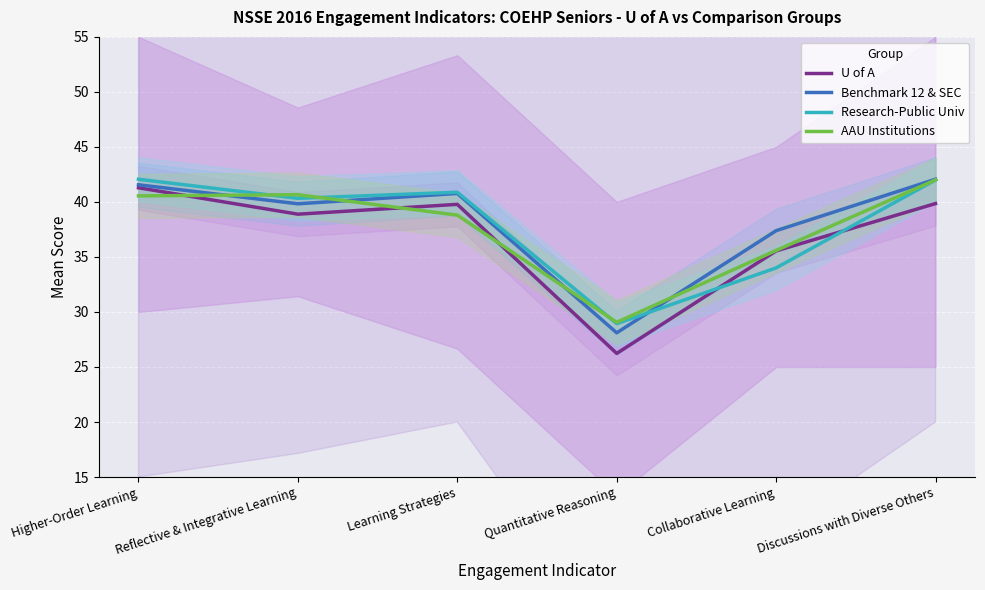

In Benchmark 12 & SEC, how many points are higher than both neighbors (excluding endpoints)?

1